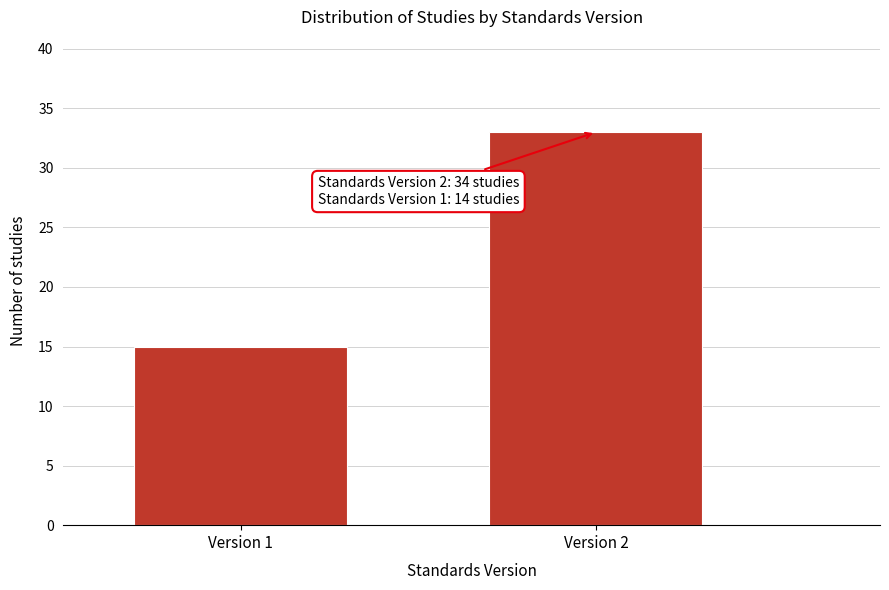

Reading left to right, transcribe all the data shown in this chart.

15	33